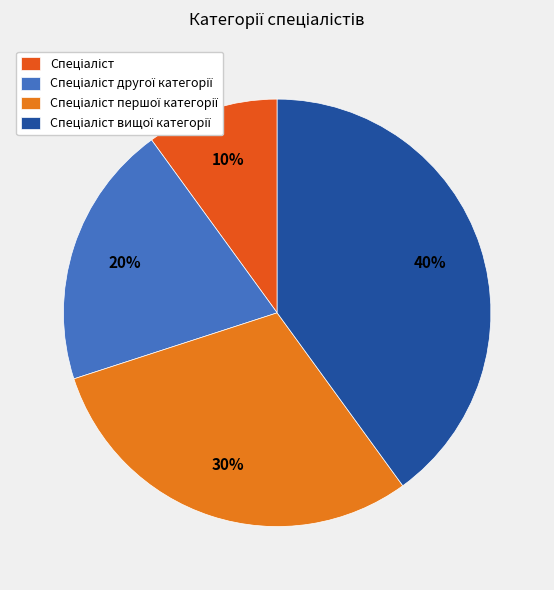

How many slices are in this pie chart?

4